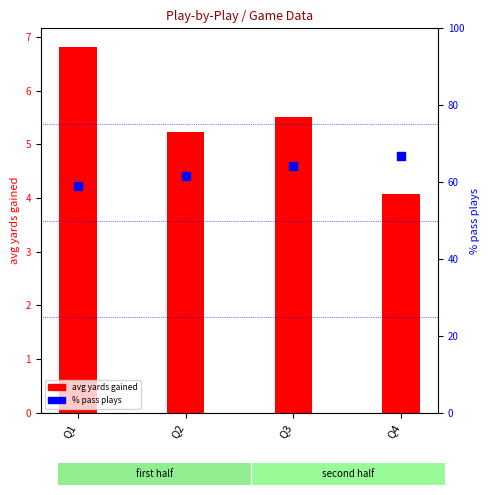

What are all the series names shown in the legend?

avg yards gained, % pass plays